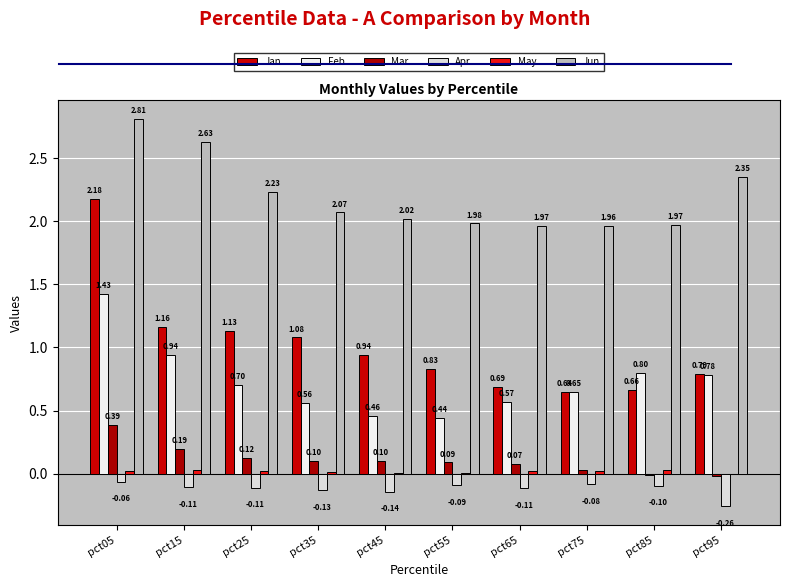

How many data points in Mar are above 0?

8